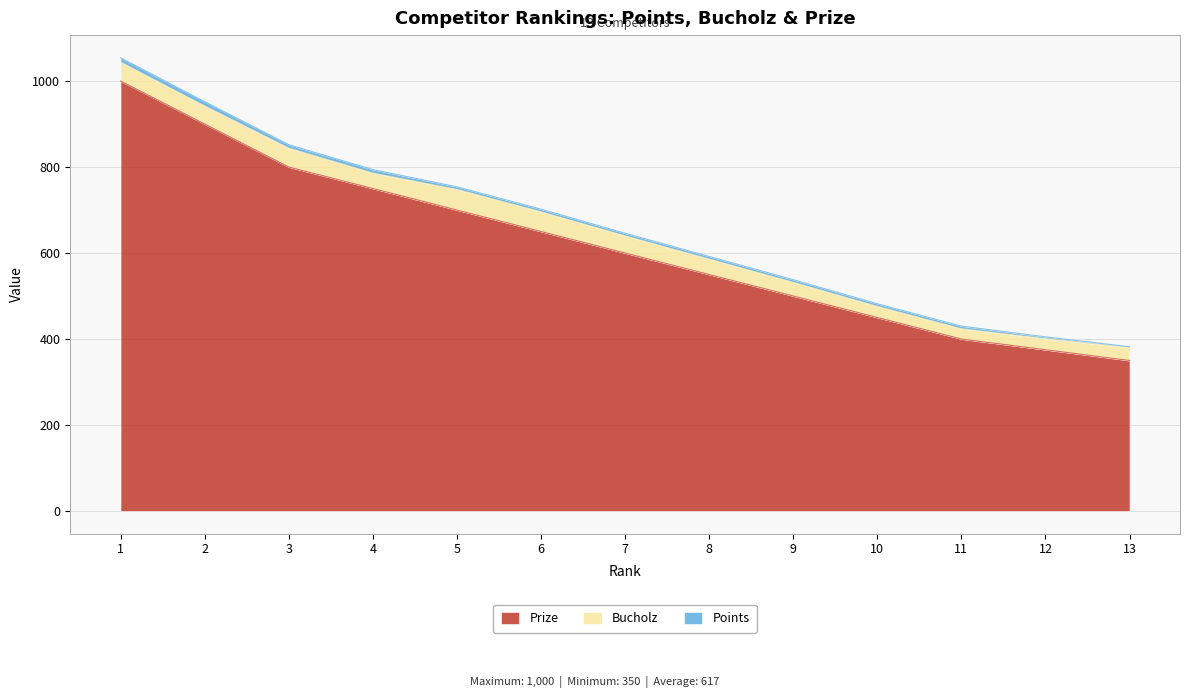

What is the value of the Points point at the 5th from the left?

6